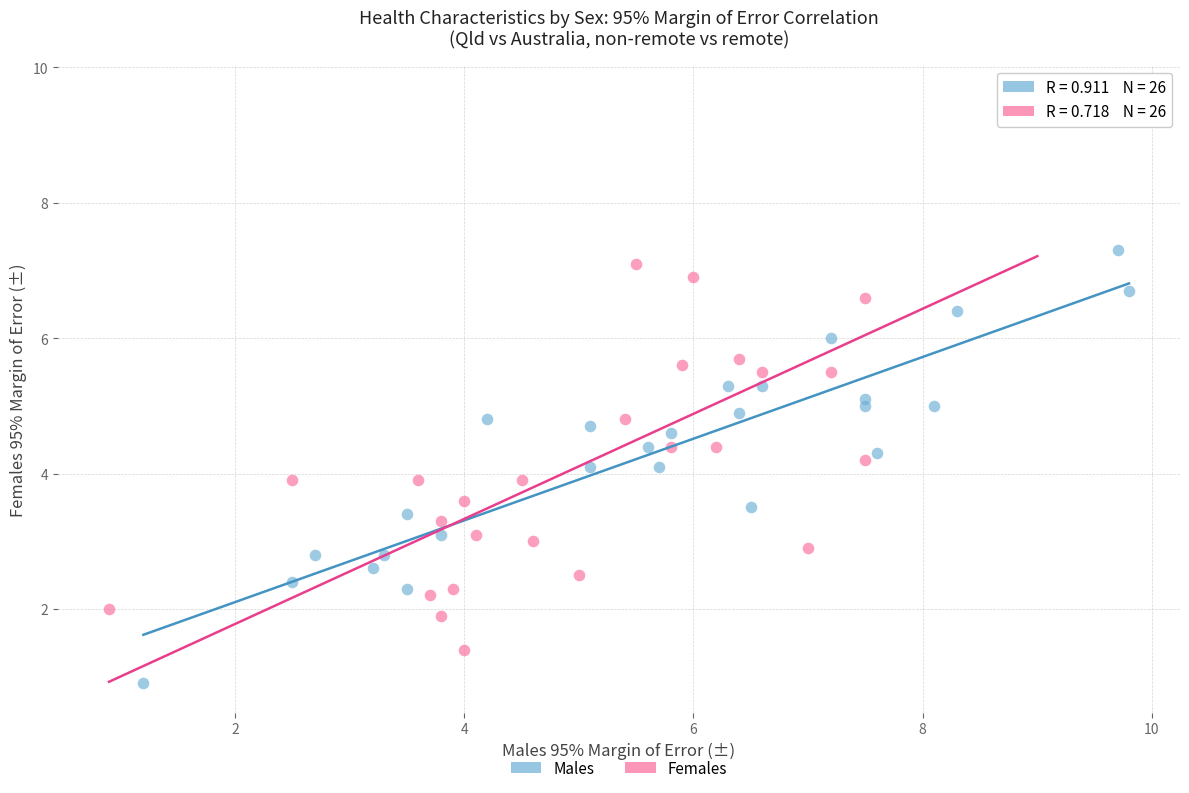

Which series reaches the maximum Y coordinate?

Females